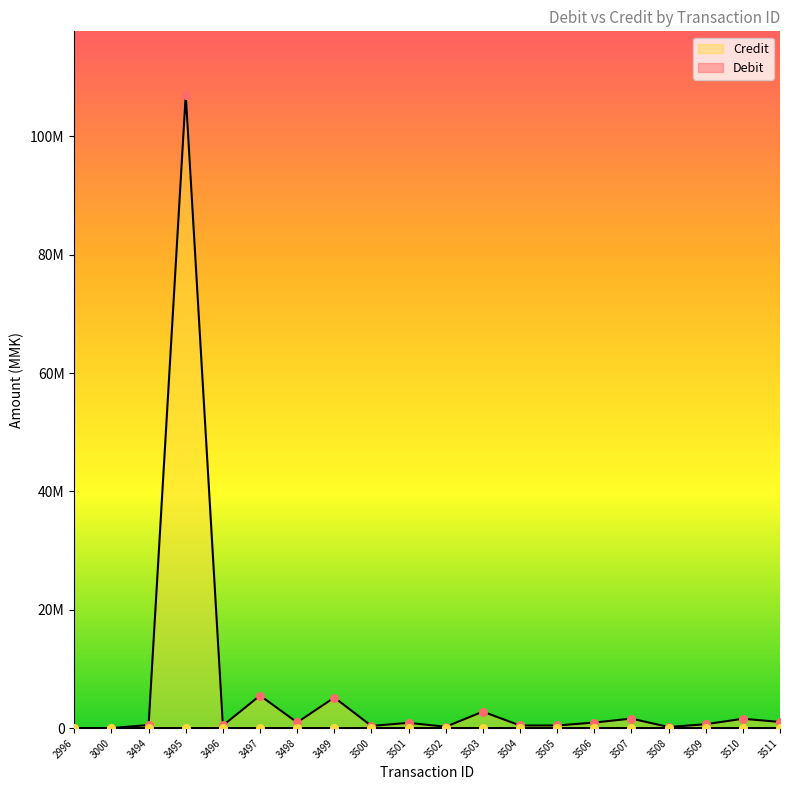

What is the total value across all series at 2996?

100